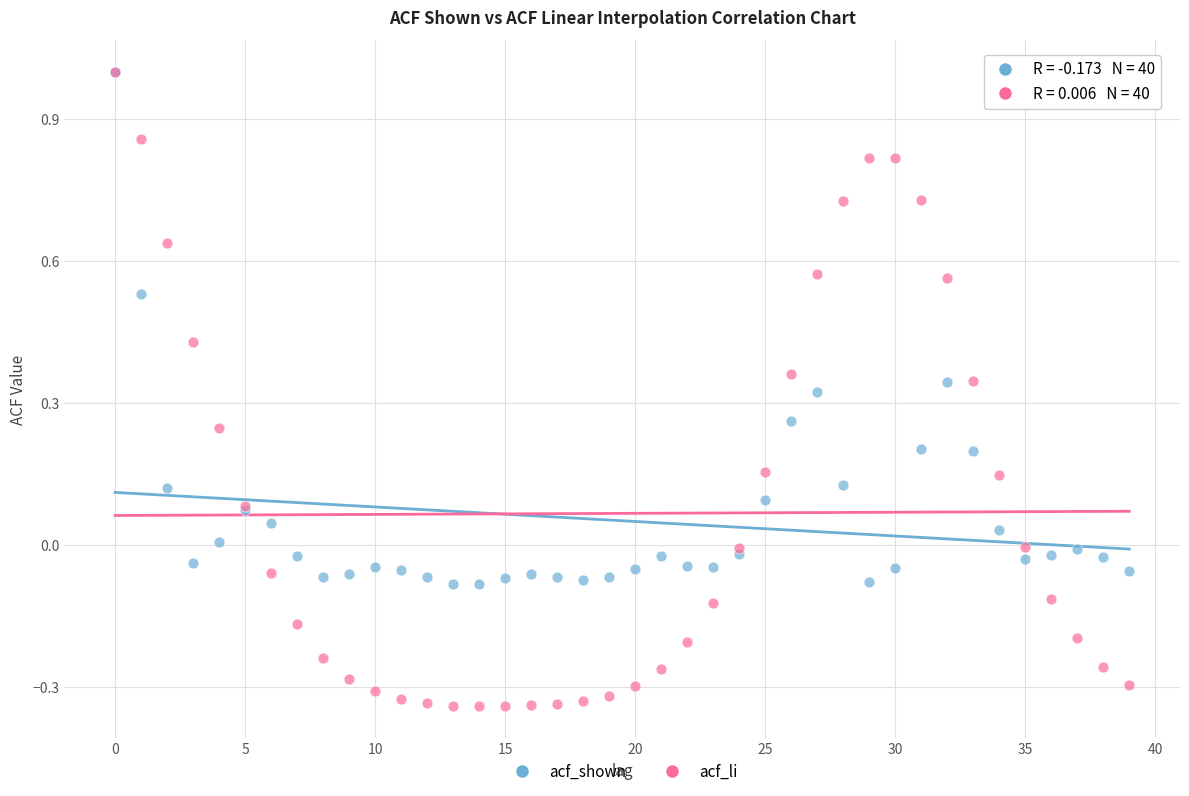

What are all the series names shown in the legend?

acf_shown, acf_li